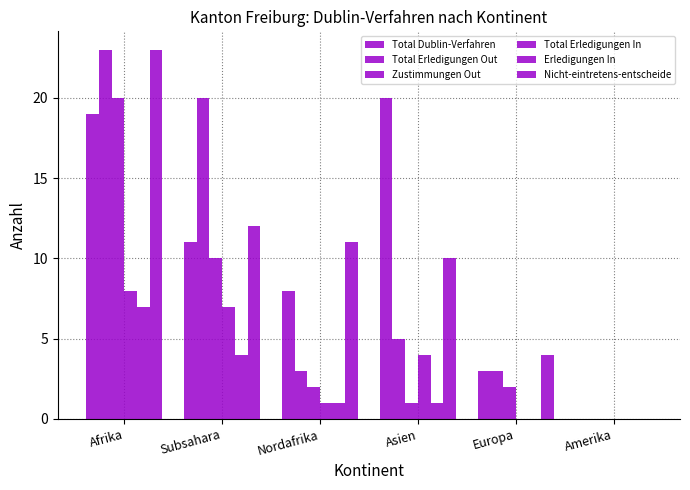

How many groups of bars are there?

6